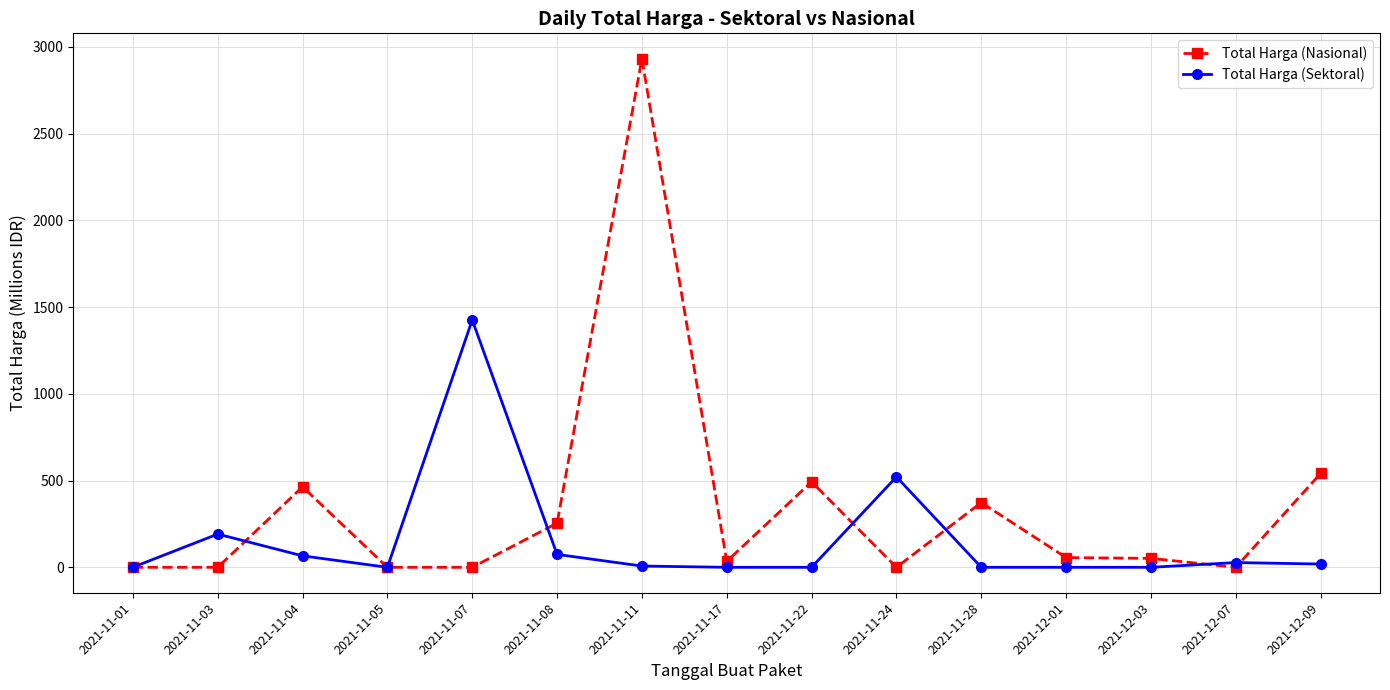

Is it true that Total Harga (Nasional) equals 0.0 at 2021-12-07?

True